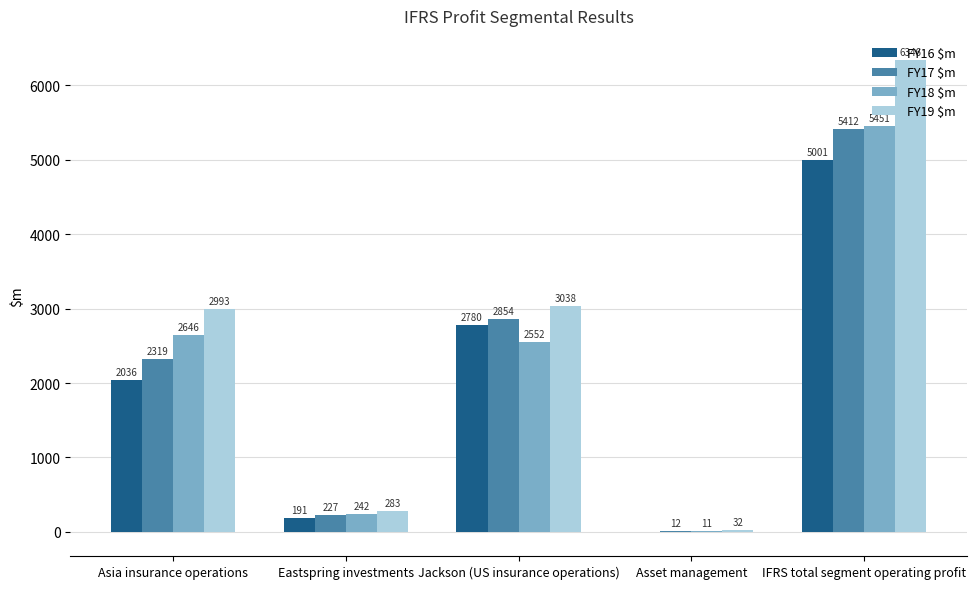

Read the FY18 $m value at Jackson (US insurance operations).

2552